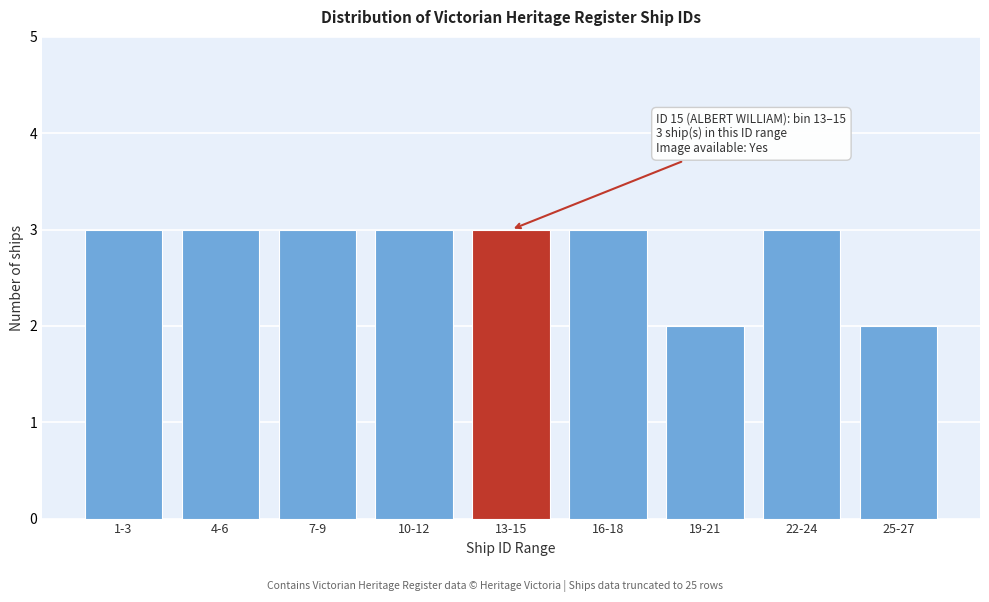

Reading left to right, what are all the values shown in this chart?

1-3=3	4-6=3	7-9=3	10-12=3	13-15=3	16-18=3	19-21=2	22-24=3	25-27=2